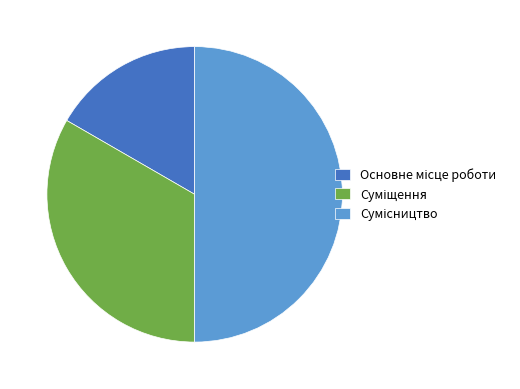

To the nearest percent, what is the difference between the Суміщення and Основне місце роботи slice percentages?

17%